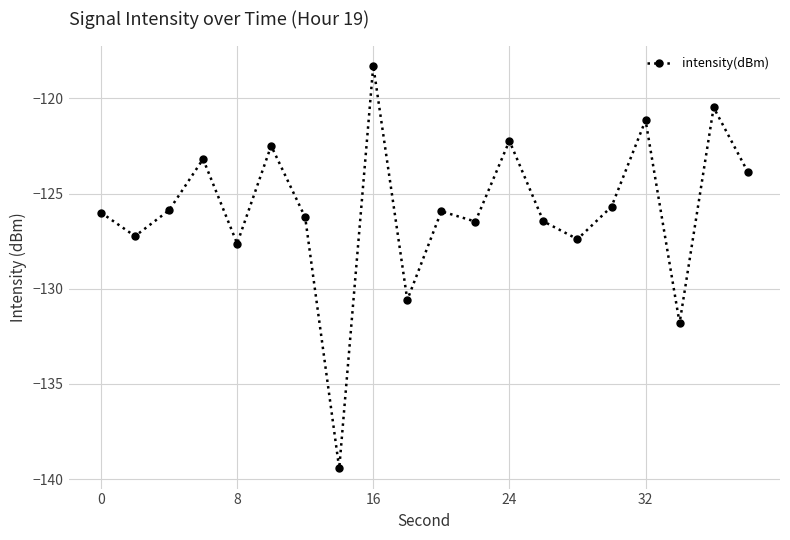

What is the sum of all values?

-2518.4